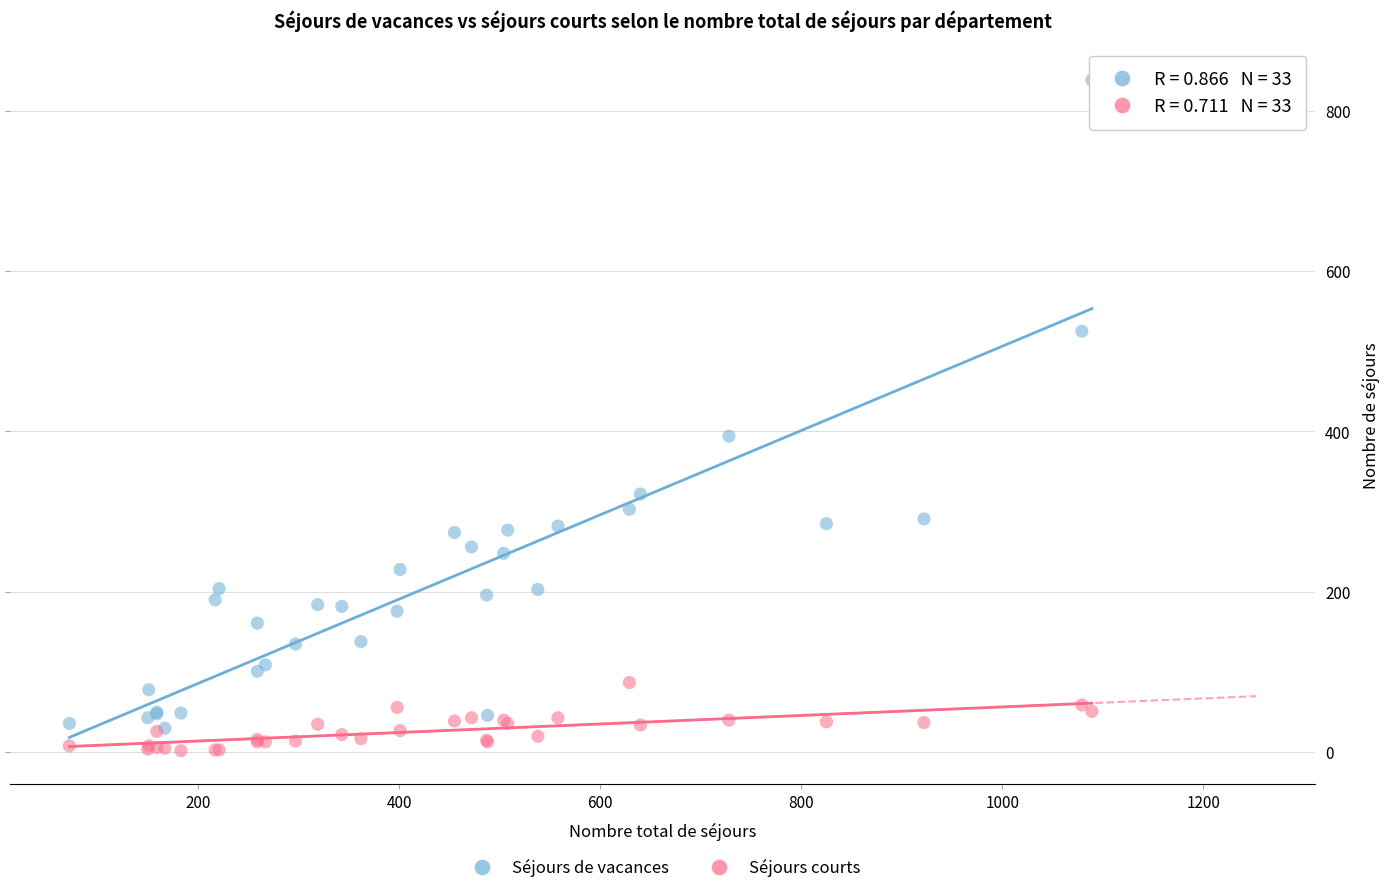

In the Séjours de vacances series, what Y value is closest to 434?

394